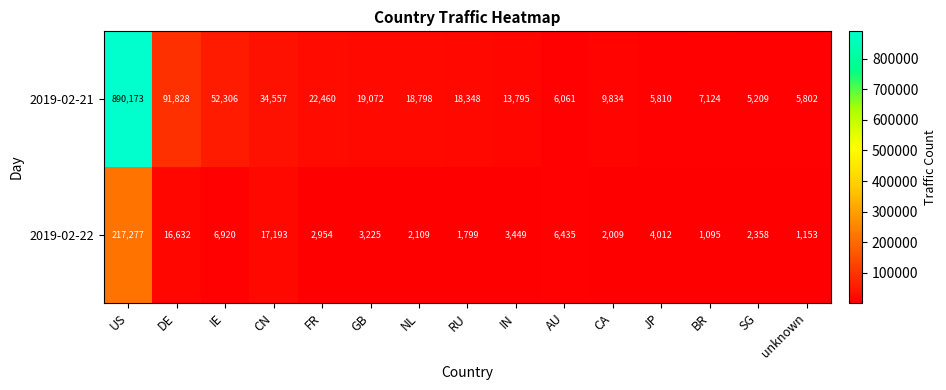

Which series has the largest total across all categories?

2019-02-21